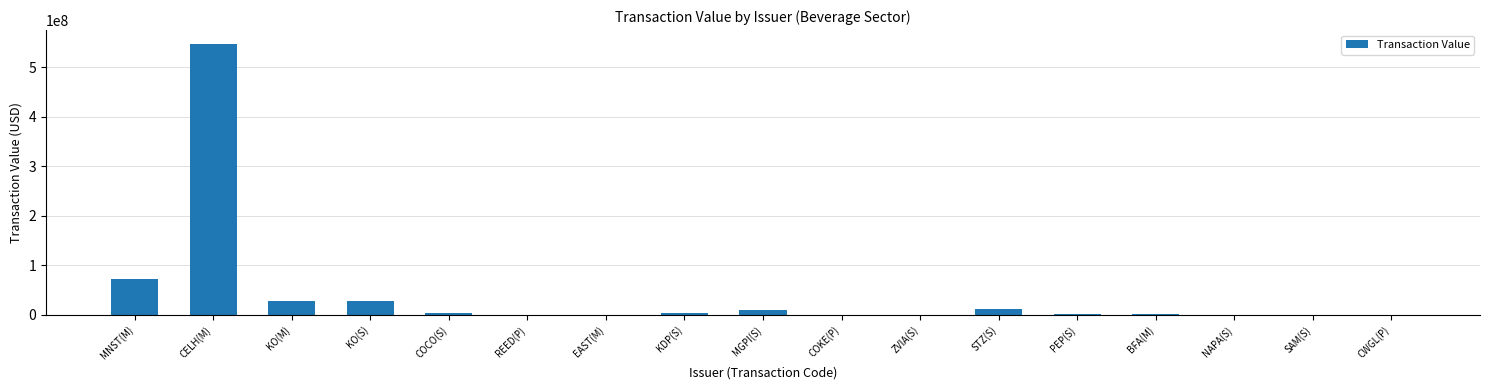

The value at CELH(M) is 135590967. True or false?

False